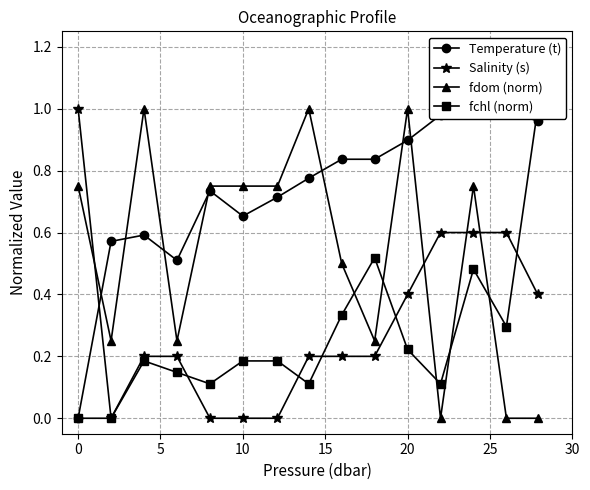

True or false: fdom (norm) has more than 0 interior local peaks.

True